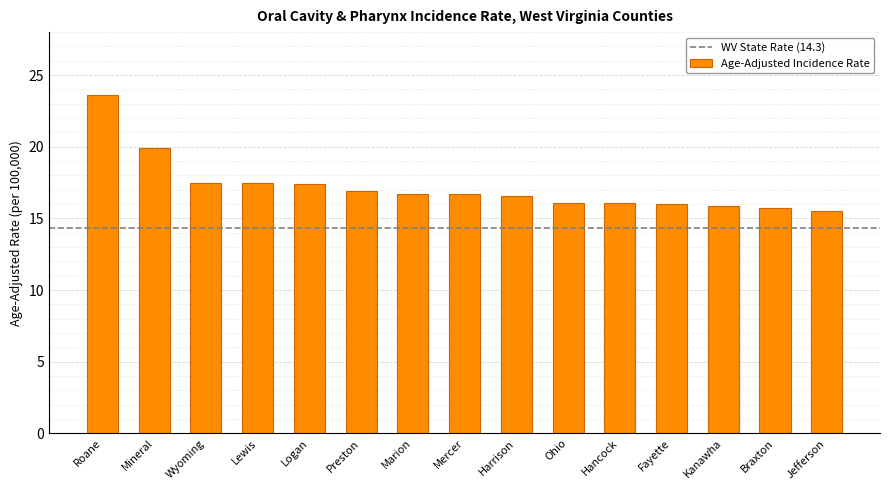

What is the difference between the maximum and second lowest values?

7.9